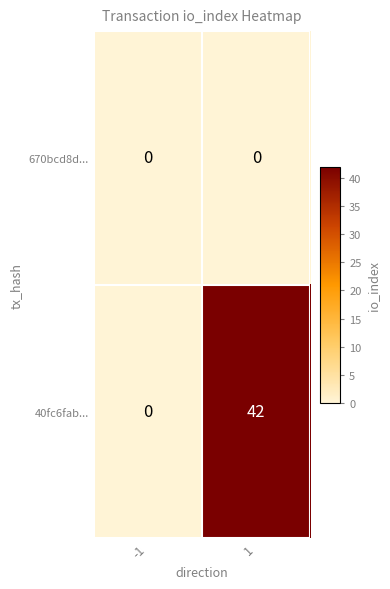

Reading left to right, list all the values displayed in this chart.

670bcd8d...: 0	0
40fc6fab...: 0	42